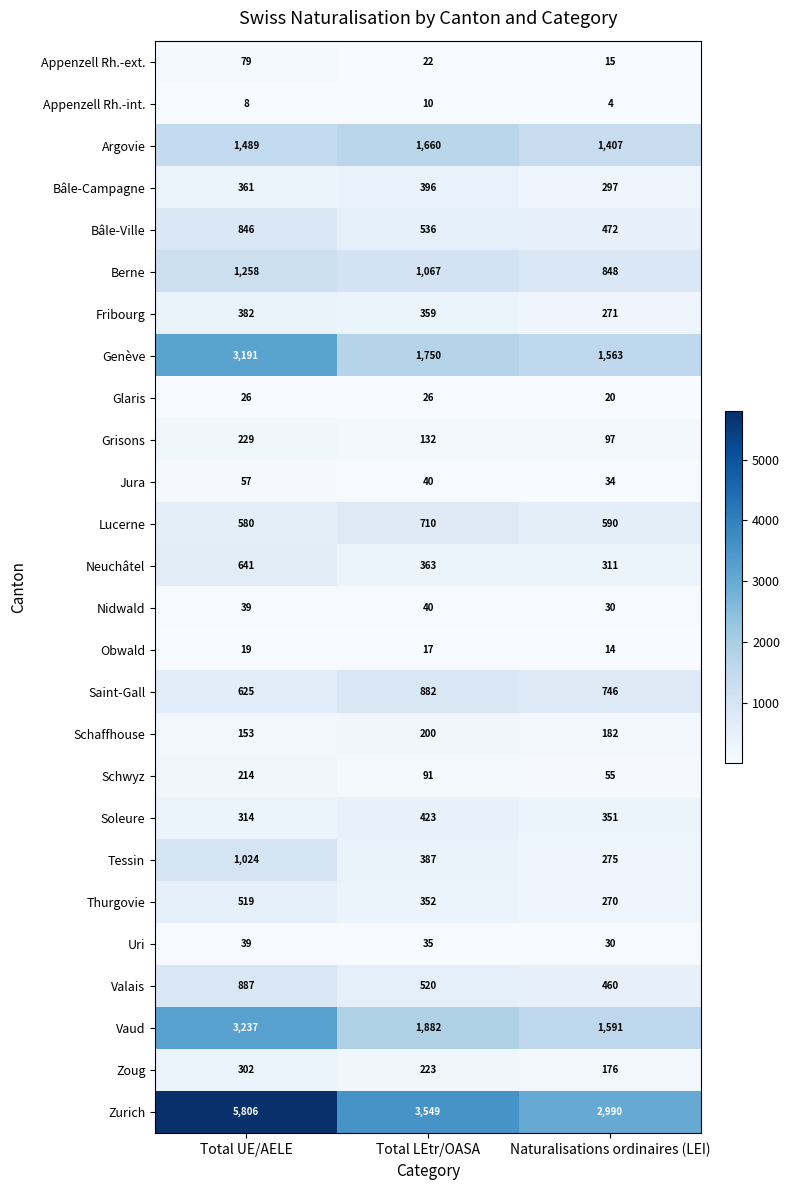

What is the sum of the Soleure values at Total UE/AELE and Naturalisations ordinaires (LEI)?

665